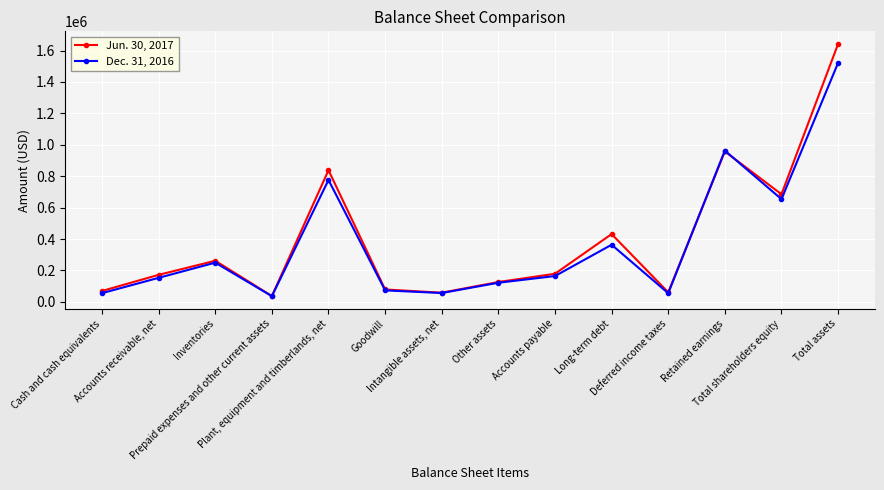

Which label corresponds to the largest value in the chart?

Total assets